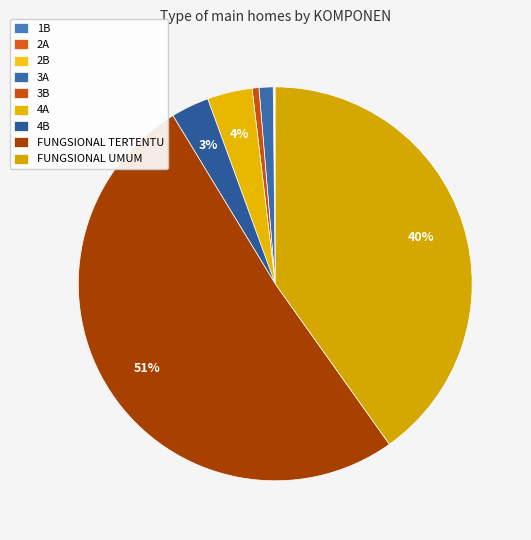

Which category accounts for the majority?

FUNGSIONAL TERTENTU